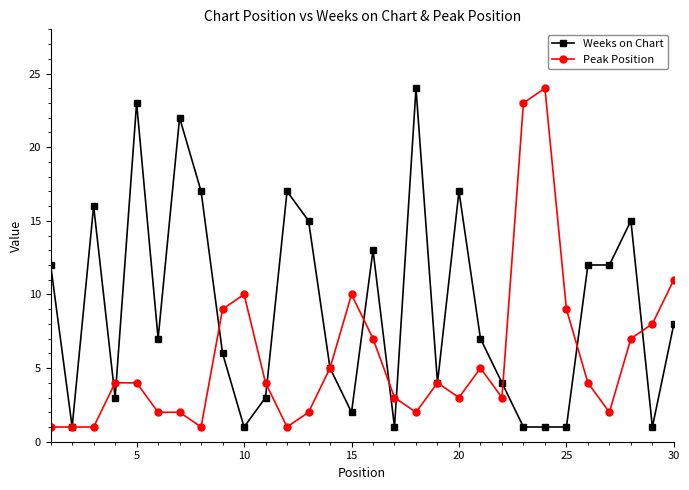

List the series in order of their overall mean, lowest first.

Peak Position, Weeks on Chart